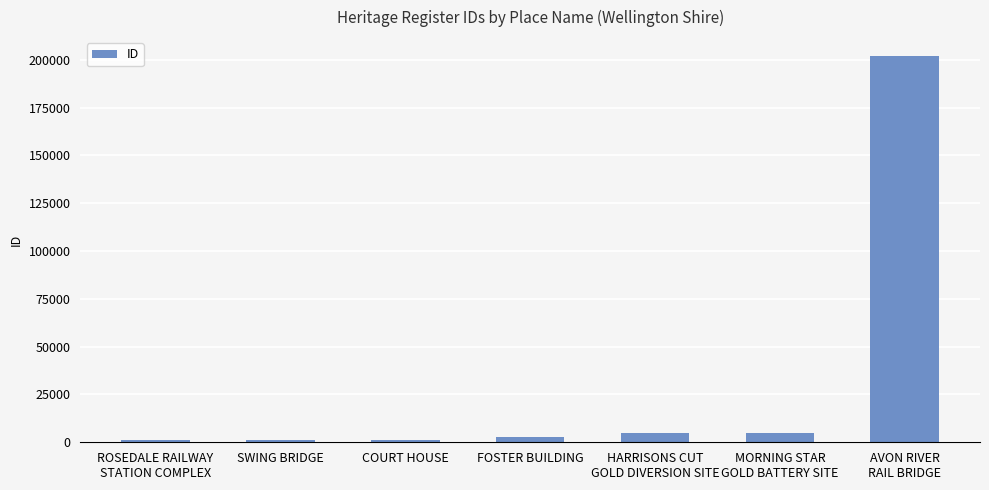

What is the sum of all values?

217628